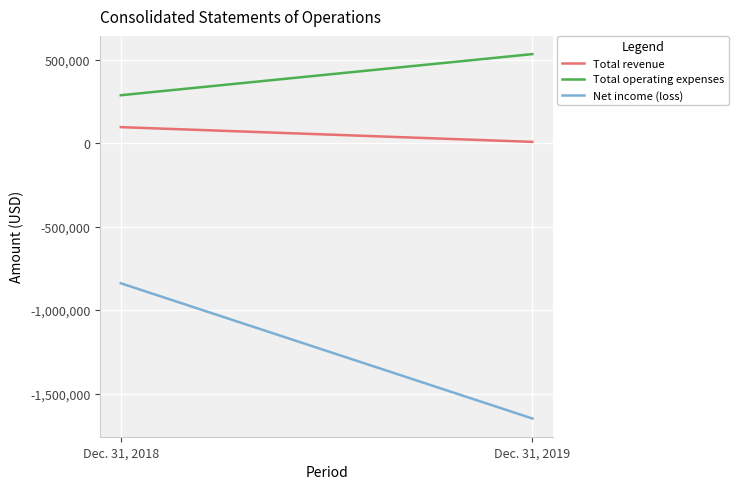

How many series are shown in this chart?

3